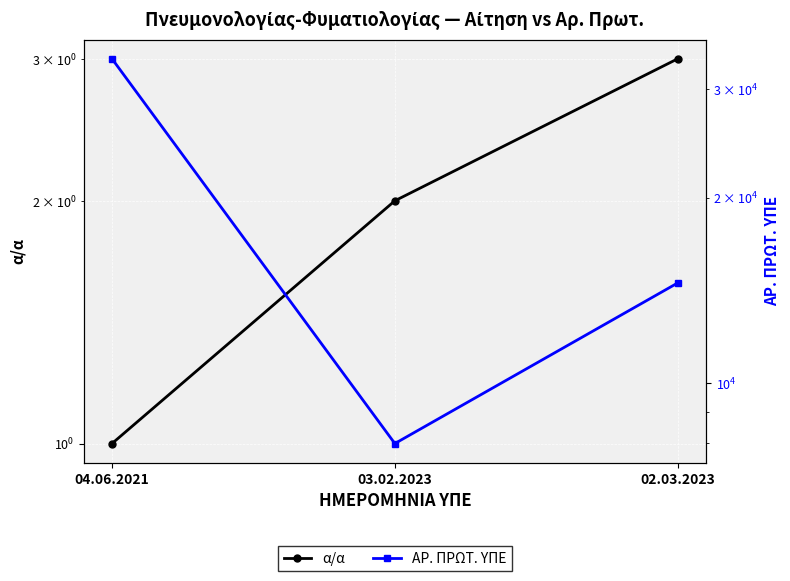

How many data points in α/α are above 2?

1